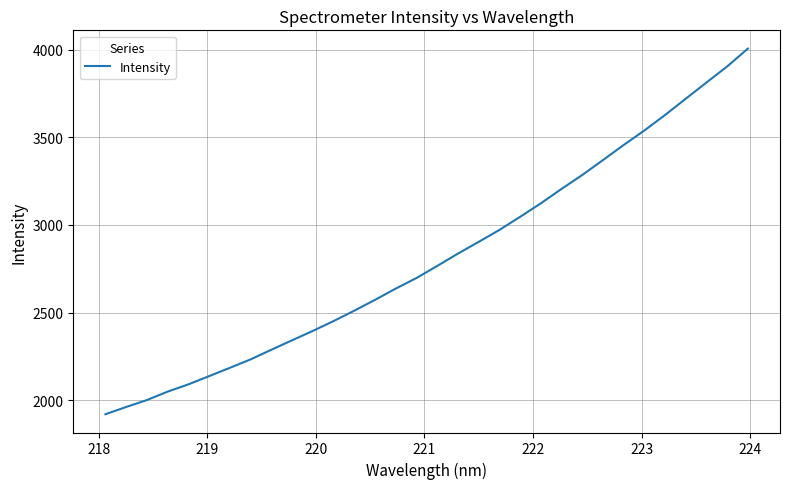

What is the greatest value displayed?

4005.7